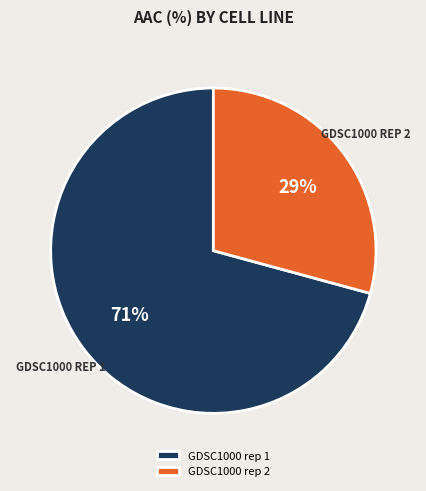

What percentage is the GDSC1000 rep 1 slice, to the nearest percent?

71%